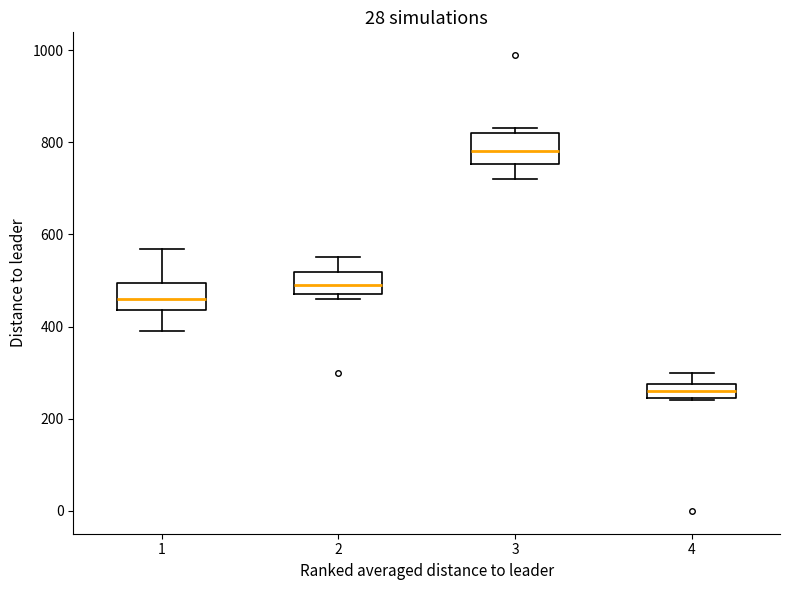

Where does the median line of the box at x = 4 sit on the y-axis? The values are not printed on the chart, so give them approximately, as read against the axis.

260